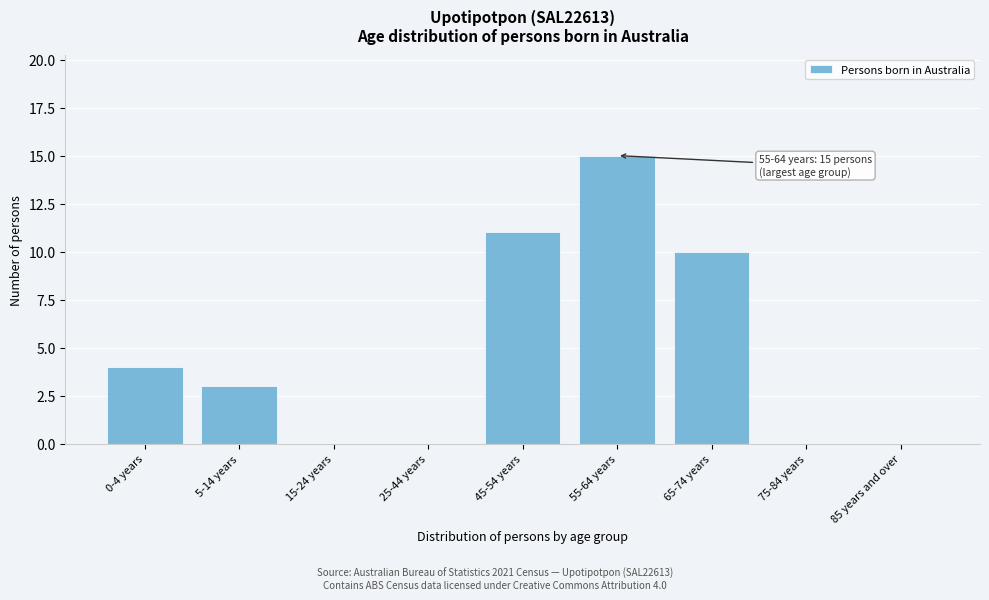

Reading left to right, what are all the values shown in this chart?

0-4 years=4	5-14 years=3	15-24 years=0	25-44 years=0	45-54 years=11	55-64 years=15	65-74 years=10	75-84 years=0	85 years and over=0